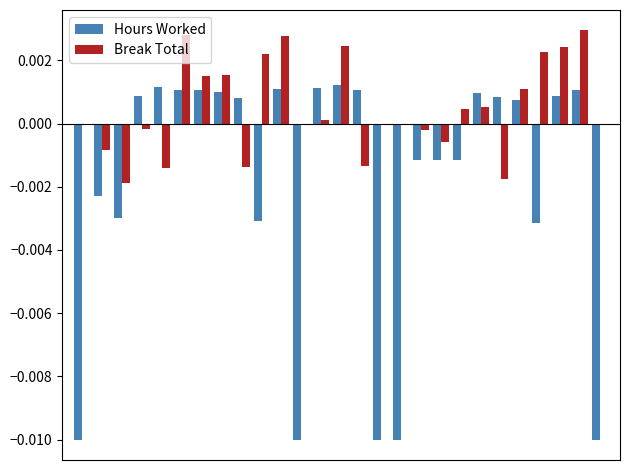

Rank the series by their average value, from lowest to highest.

Hours Worked, Break Total